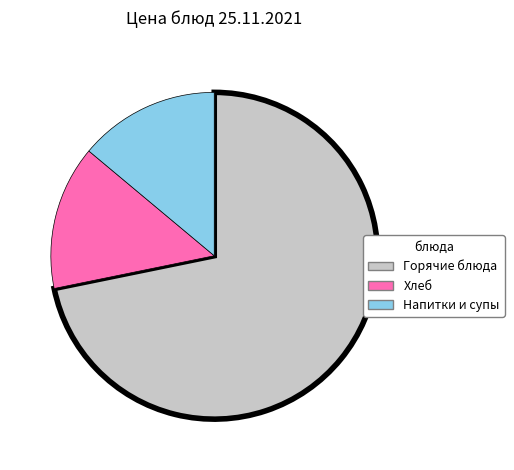

Does any single category account for the majority?

Yes